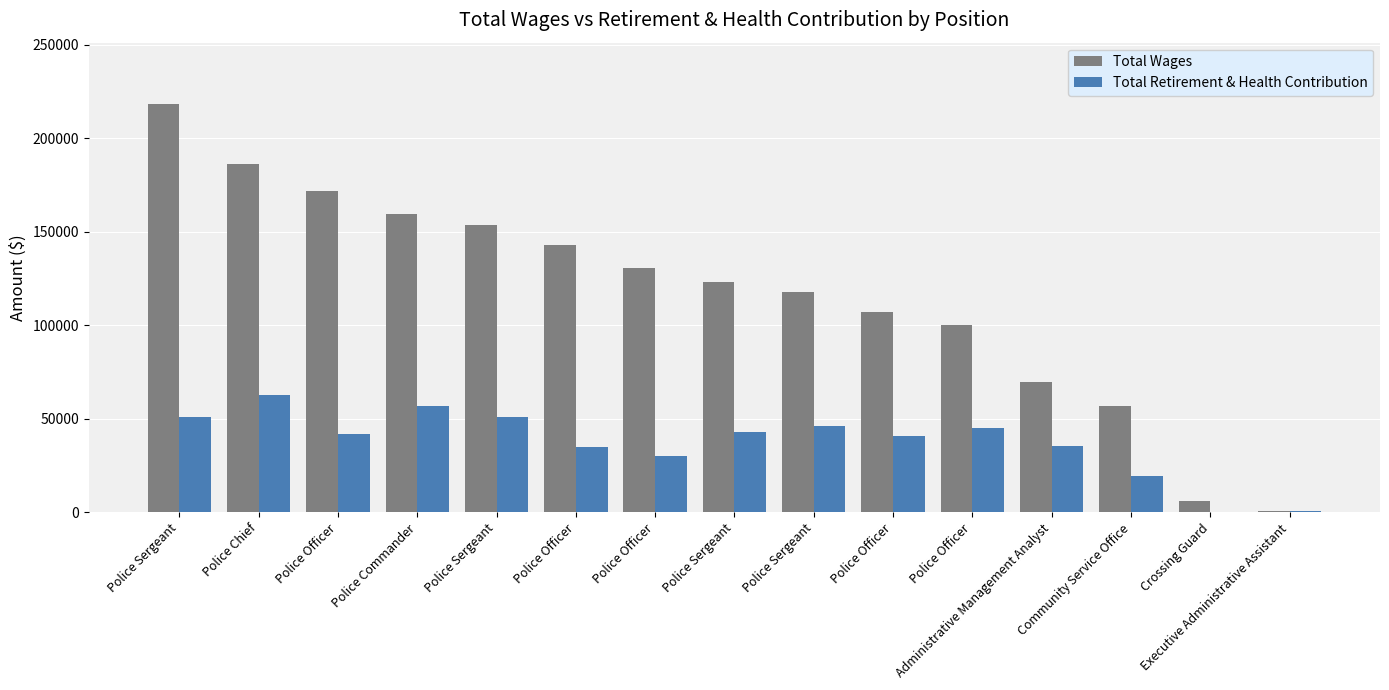

What is the label of the 6th bar from the right?

Police Officer